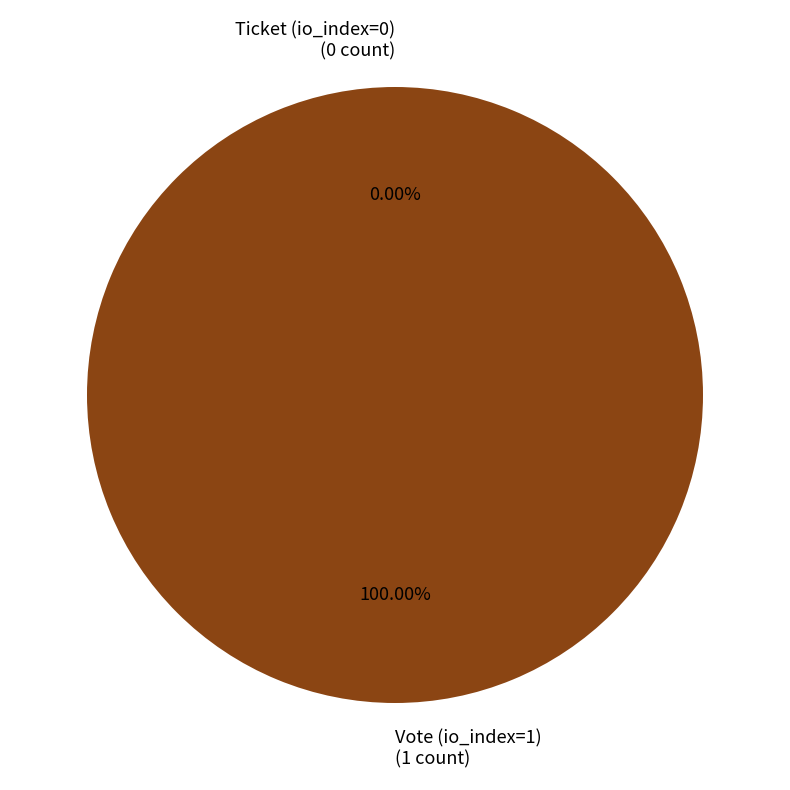

To the nearest percent, what is the combined percentage of Ticket (io_index=0) and Vote (io_index=1)?

100%